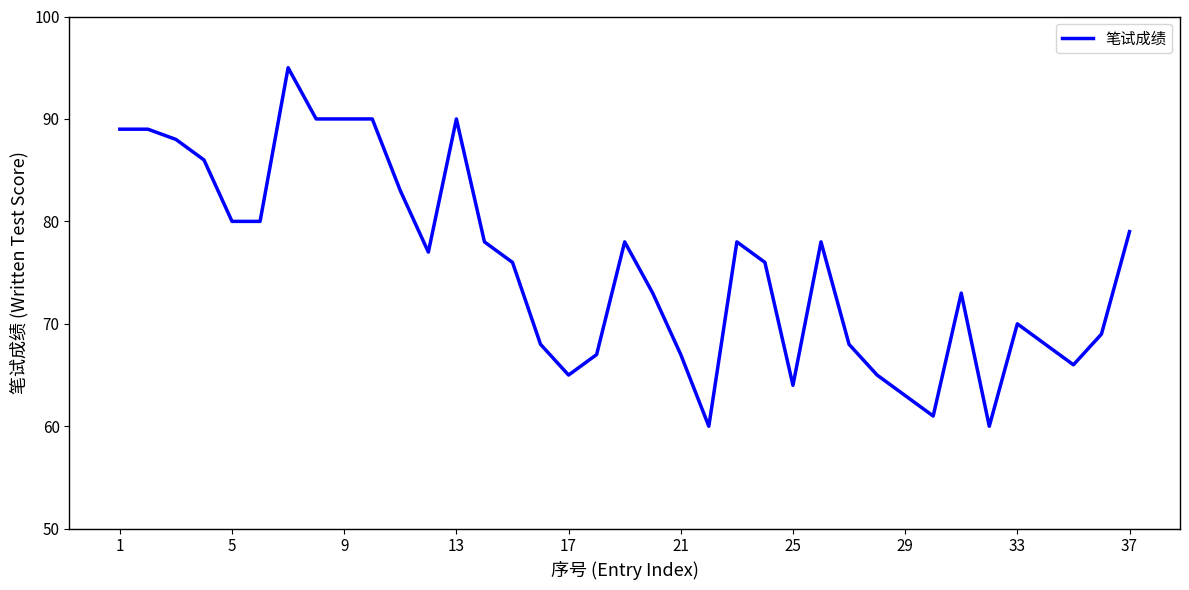

What is the maximum value shown in the chart?

95